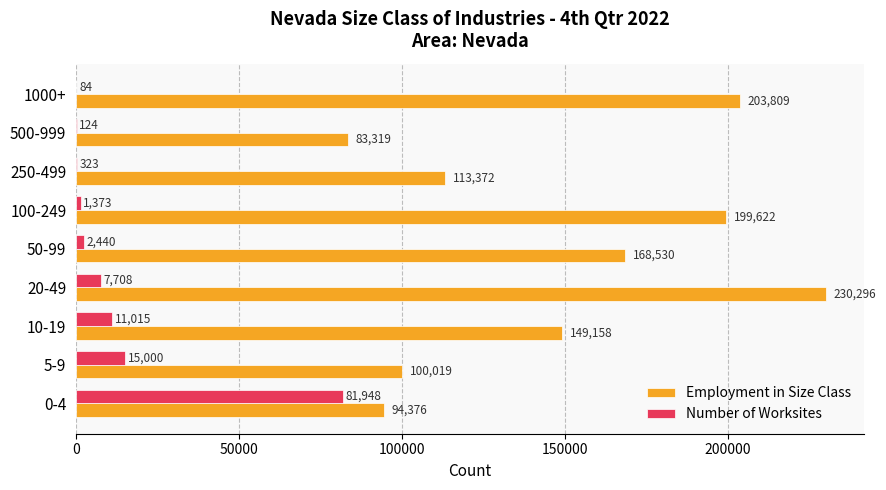

Between 20-49 and 250-499, which series saw the biggest shift?

Employment in Size Class